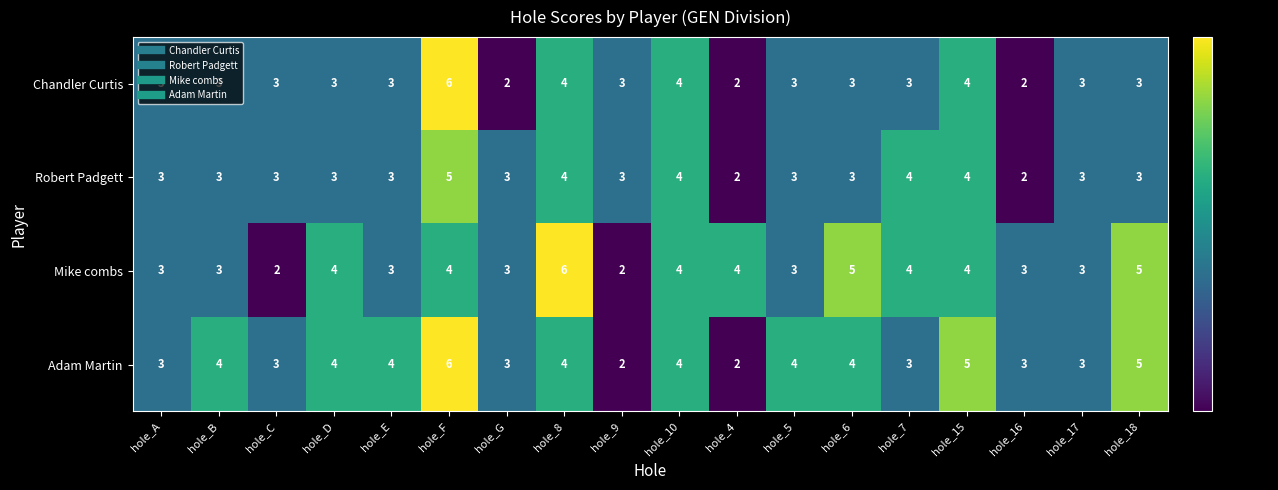

What is the sum of all Chandler Curtis values?

57